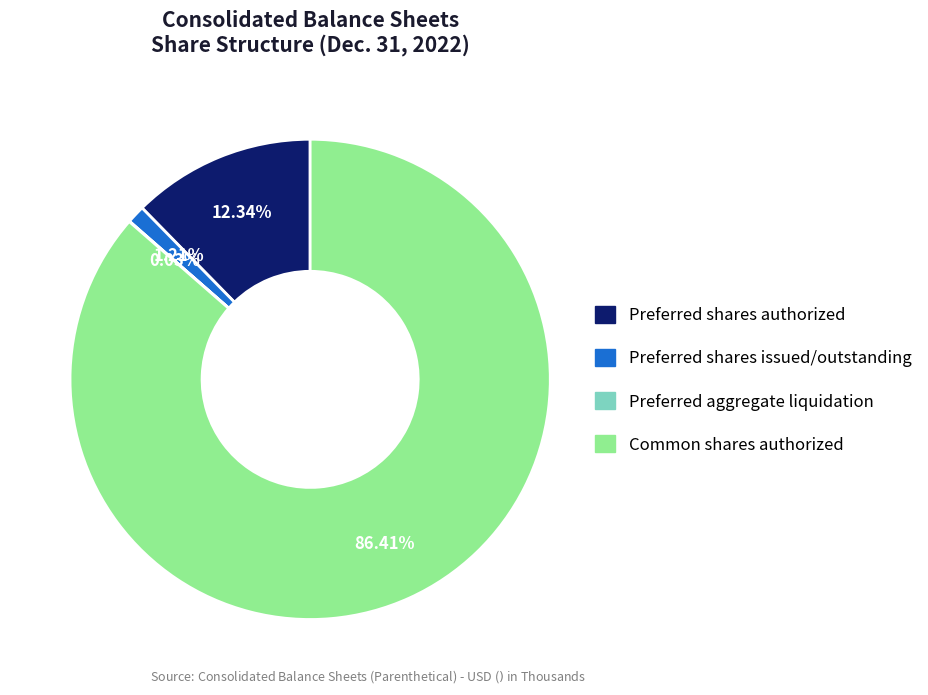

Is there any slice that represents more than half of the pie?

Yes